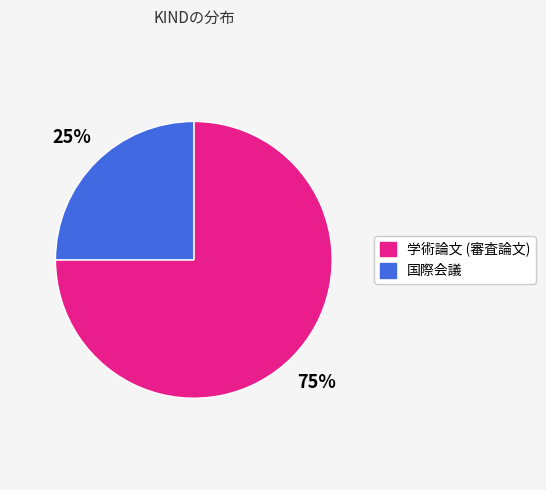

How many segments does this pie chart have?

2